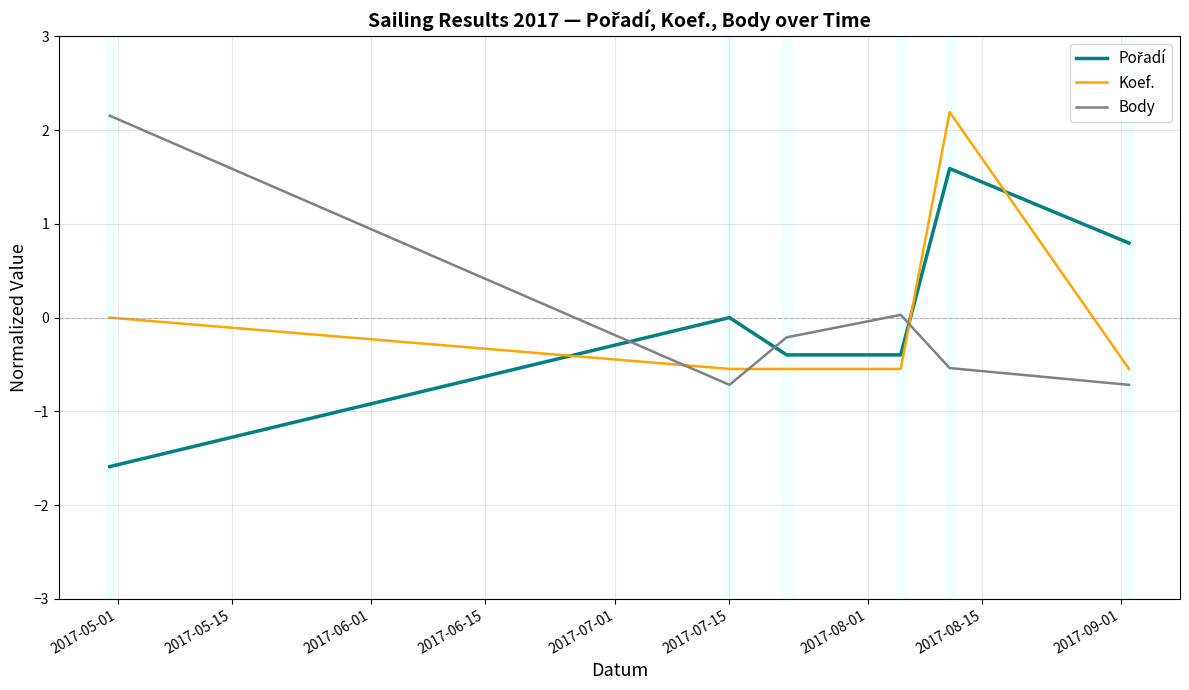

What is the difference between the second highest and minimum values in the Koef. series?

0.5